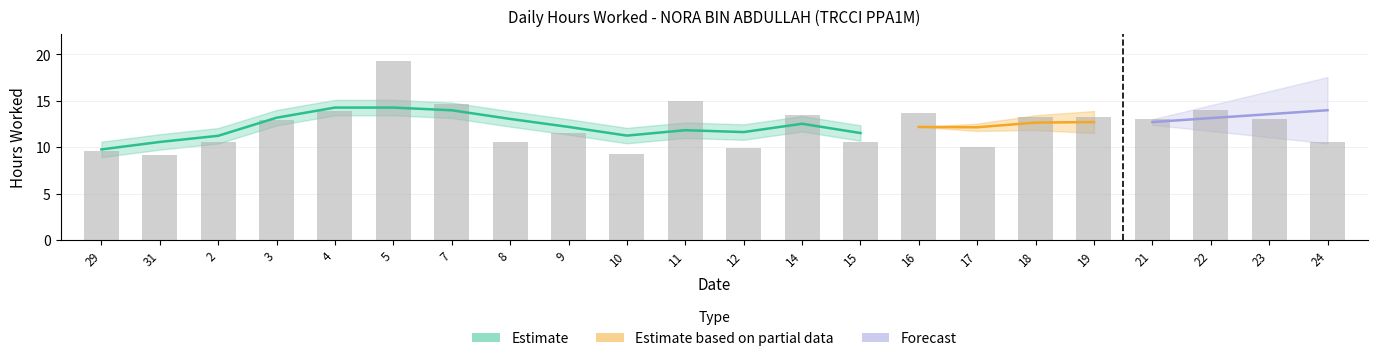

Reading left to right, transcribe all the data shown in this chart.

29=9.6	31=9.2	2=10.6	3=13.0	4=13.9	5=19.3	7=14.7	8=10.6	9=11.5	10=9.2	11=15.0	12=10.0	14=13.4	15=10.5	16=13.7	17=10.0	18=13.3	19=13.3	21=13.1	22=14.0	23=13.1	24=10.6